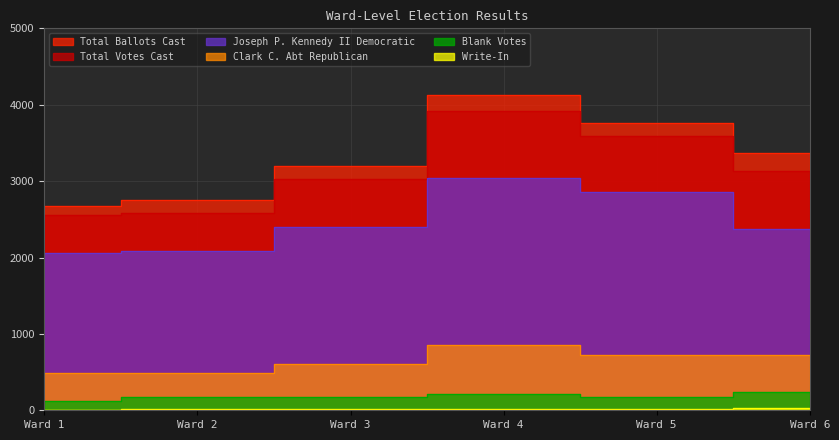

Reading right to left, extract all data points from this chart.

Joseph P. Kennedy II Democratic: 2372	2853	3045	2404	2080	2060
Clark C. Abt Republican: 723	718	861	602	486	493
Write-In: 32	13	11	23	14	6
Blank Votes: 237	178	212	169	175	116
Total Votes Cast: 3127	3584	3917	3029	2580	2559
Total Ballots Cast: 3364	3762	4129	3198	2755	2675